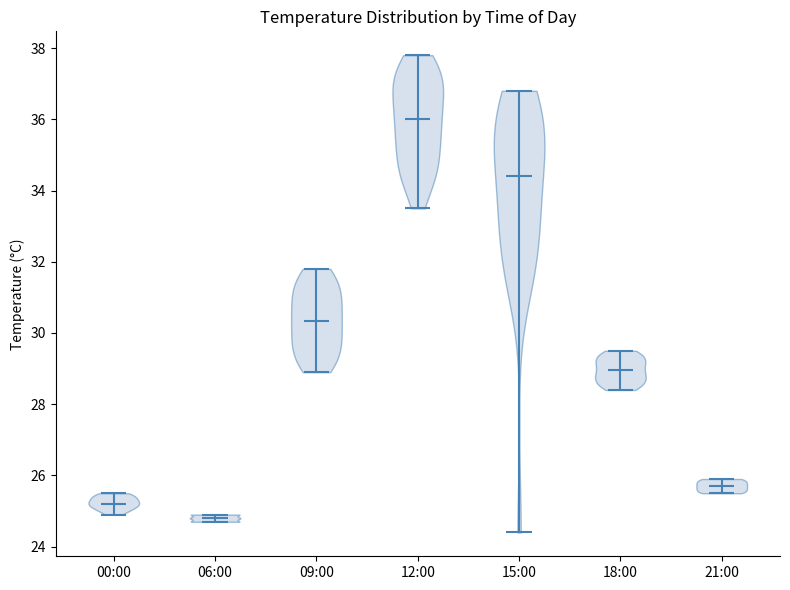

What is the highest point the violin for 18:00 reaches on the y-axis? The values are not printed on the chart, so give them approximately, as read against the axis.

29.6